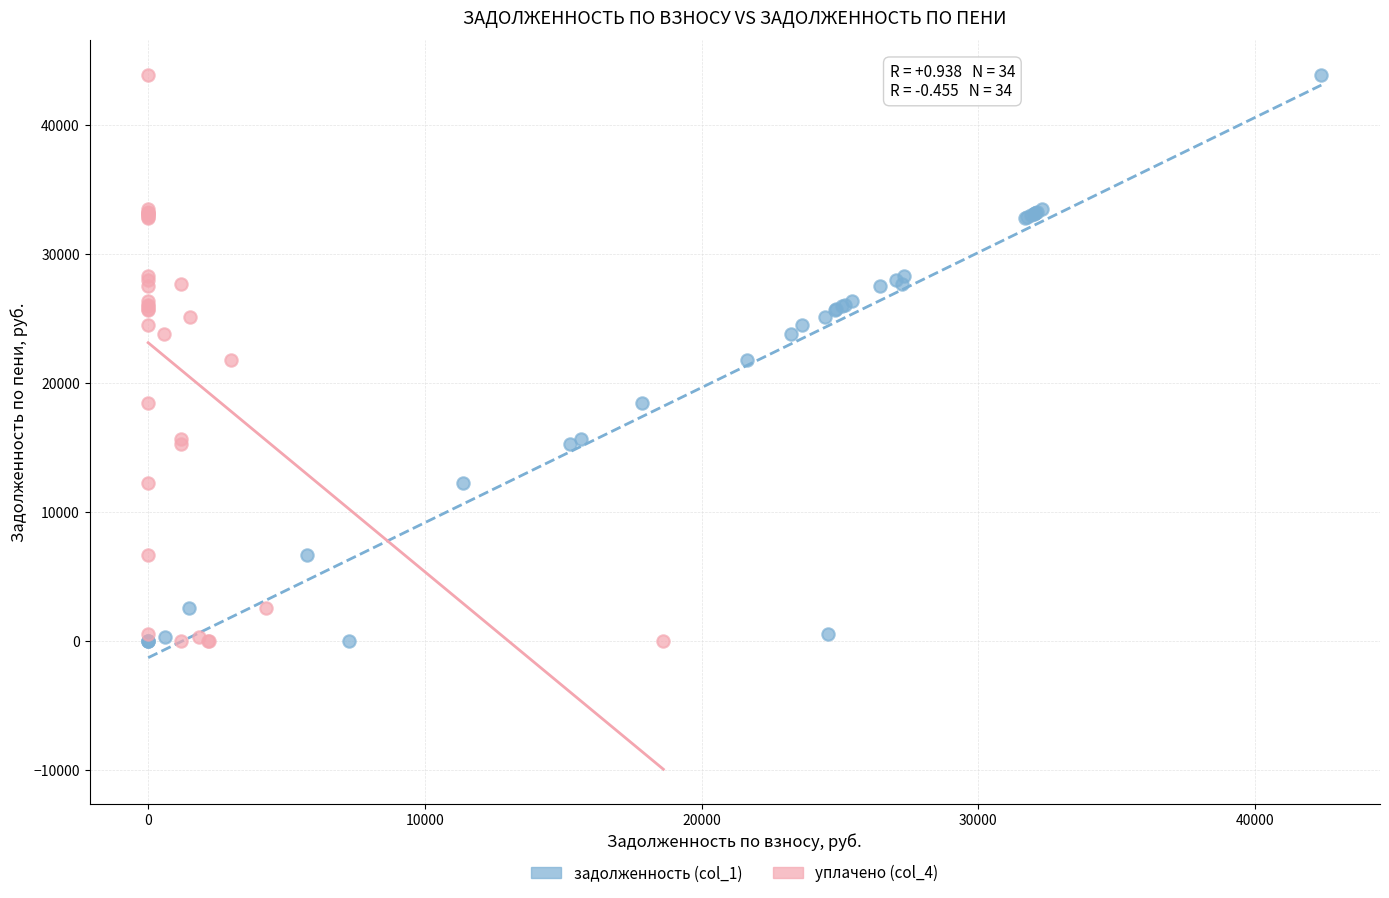

What are all the series names shown in the legend?

задолженность (col_1), уплачено (col_4)